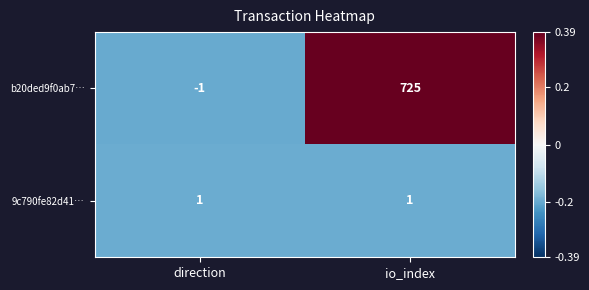

Which series has the largest range (max minus min)?

b20ded9f0ab7…